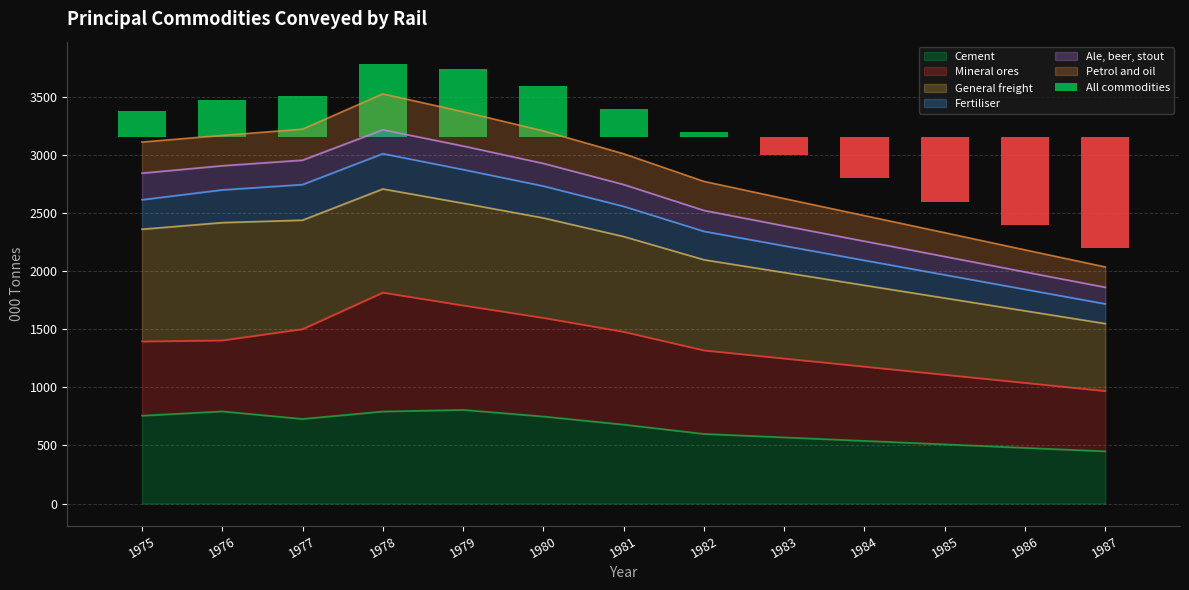

How many values are below zero?

5